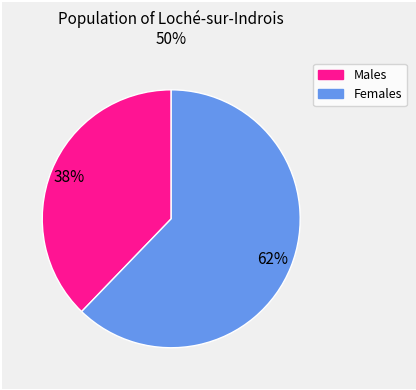

To the nearest percent, what is the difference between the largest and smallest slice percentages?

24%